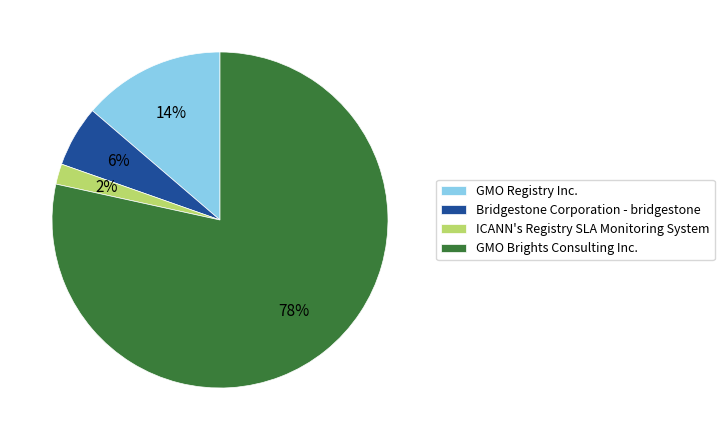

To the nearest percent, what is the difference between the Bridgestone Corporation - bridgestone and ICANN's Registry SLA Monitoring System slice percentages?

4%